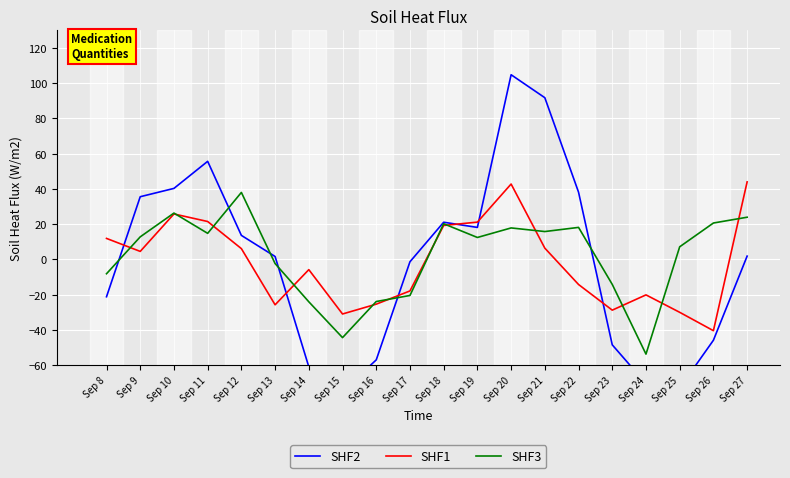

How many times do SHF3 and SHF1 cross each other?

12